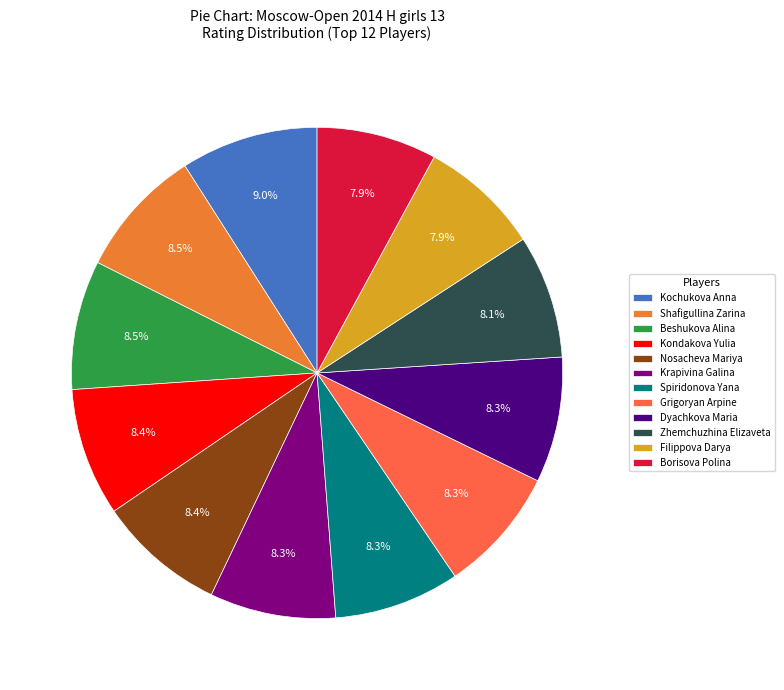

To the nearest percent, what percentage of the pie is Filippova Darya?

8%